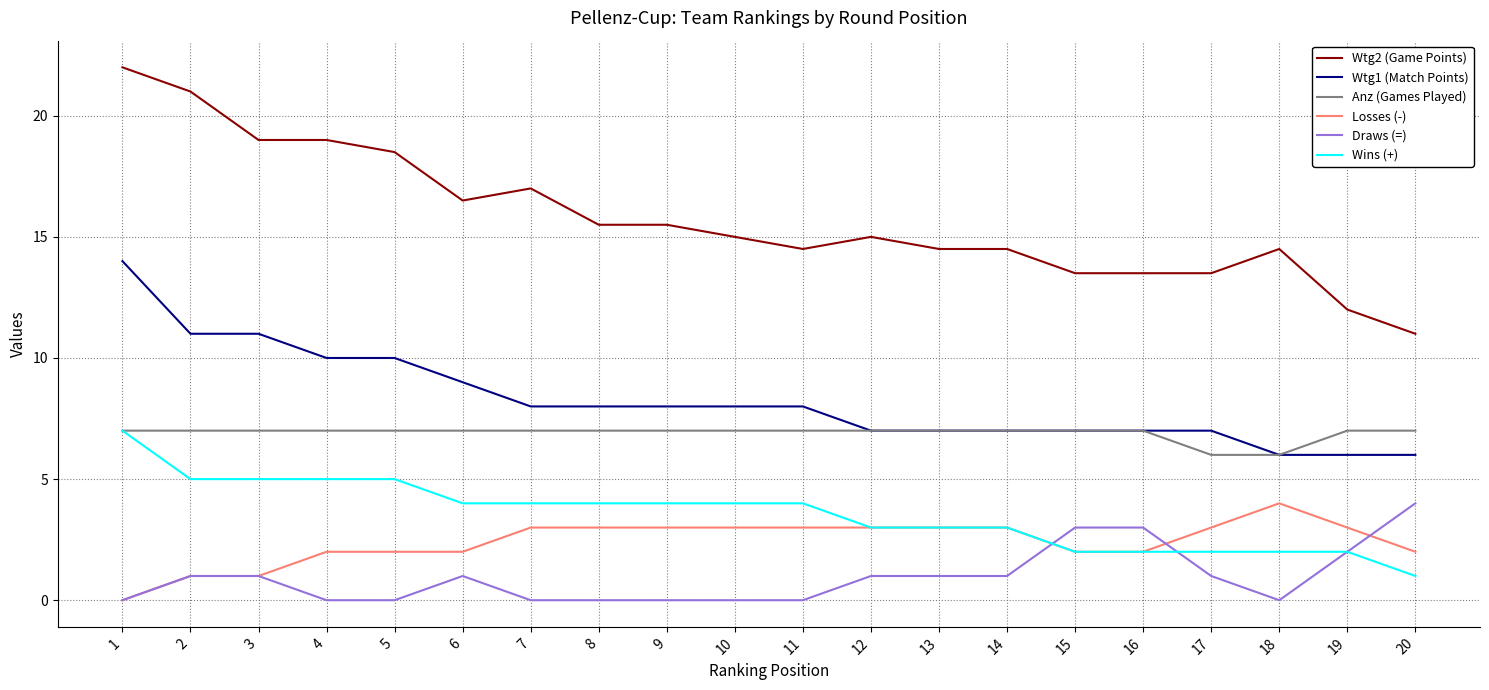

Between 13 and 20, which series saw the biggest shift?

Wtg2 (Game Points)